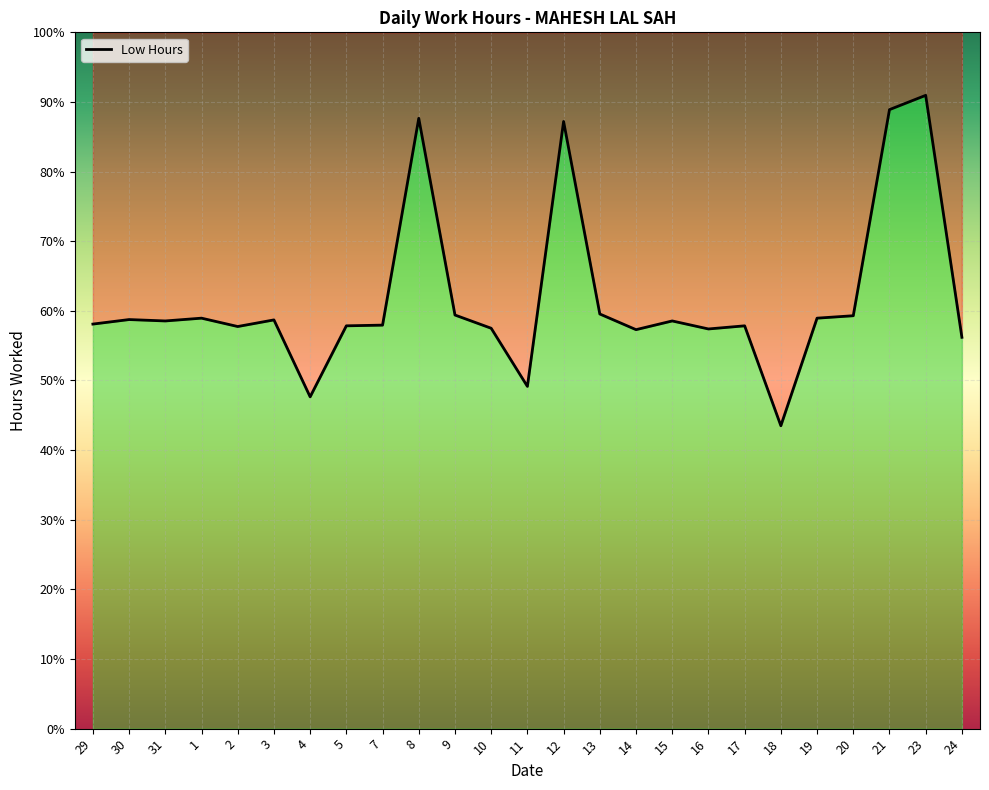

Which label corresponds to the smallest value in the chart?

18